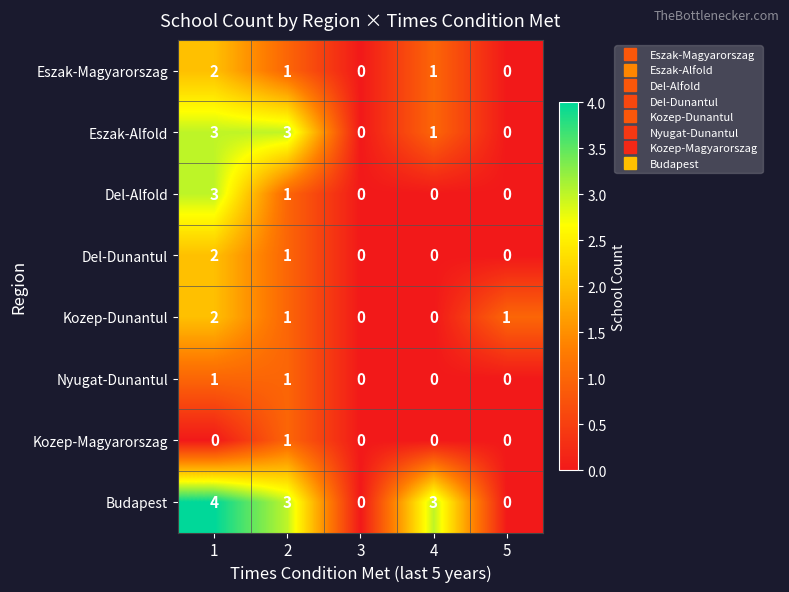

Between 2 and 4, which series saw the biggest shift?

Eszak-Alfold